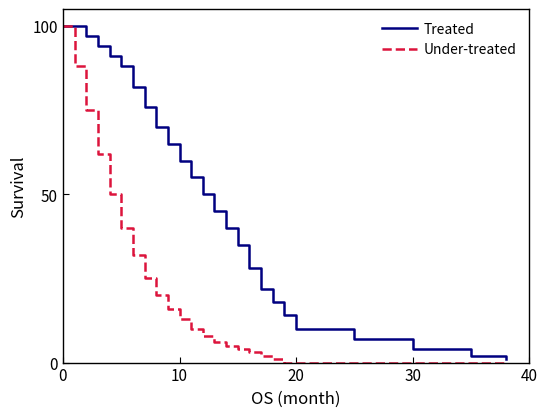

What is the difference between the maximum and minimum values in the Treated series?

99